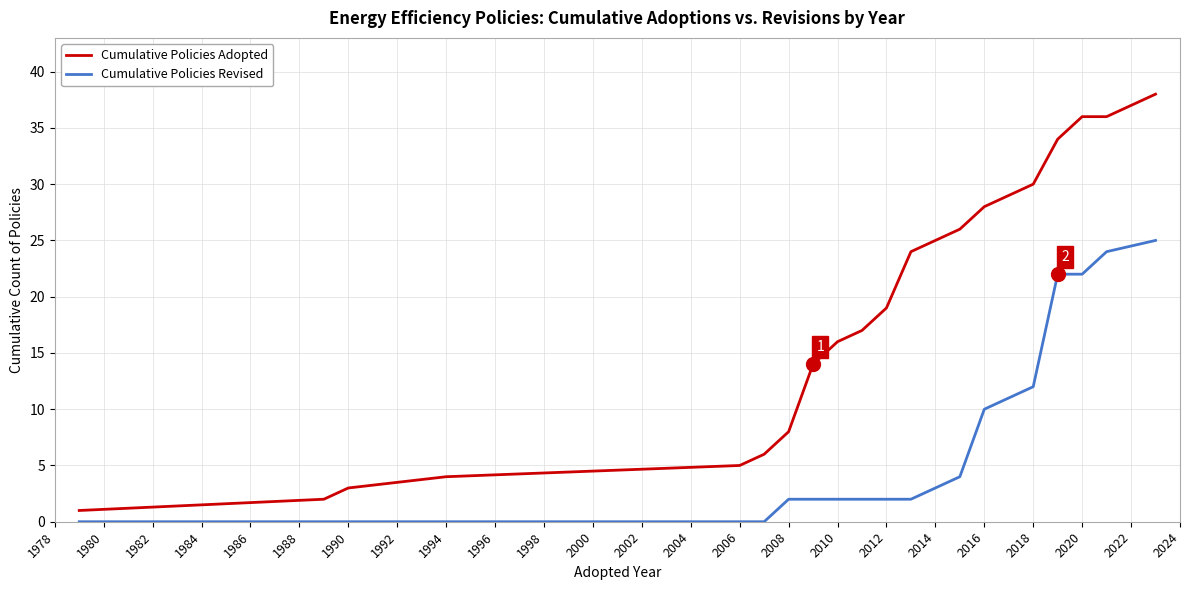

Count the number of data series in this chart.

2